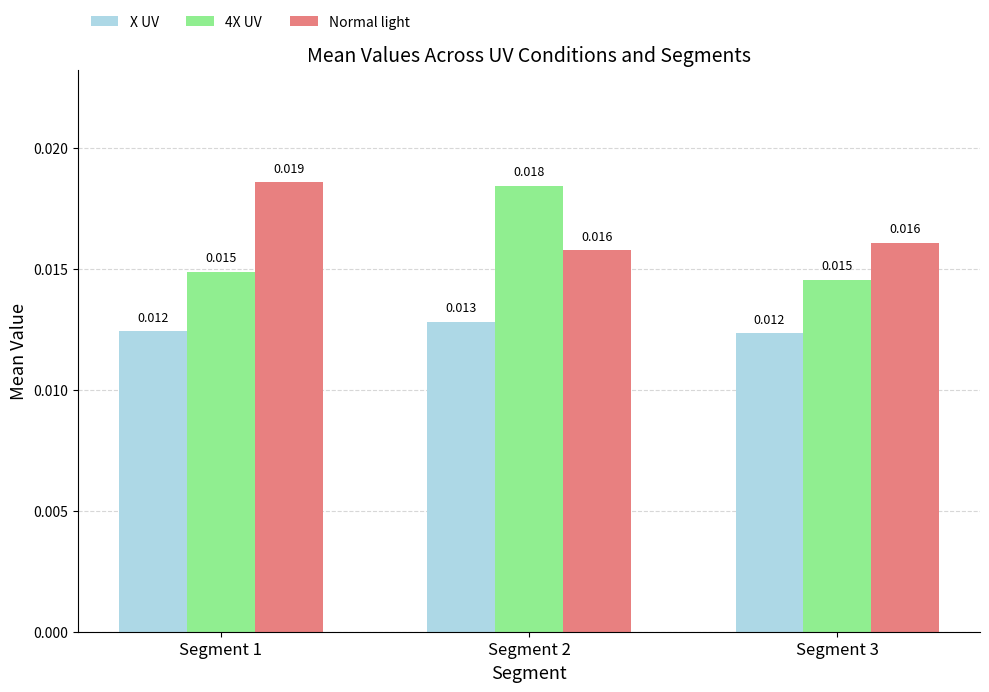

Rank the series at Segment 1 from lowest to highest value.

X UV, 4X UV, Normal light